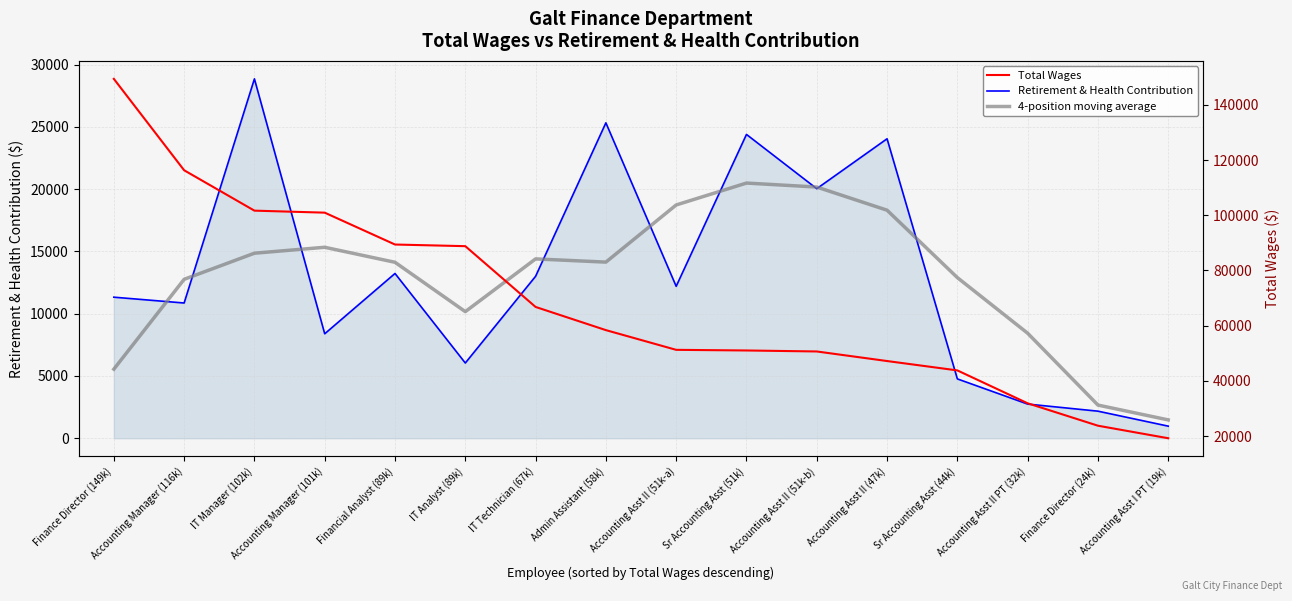

At which label is 4-position moving average closest to 10983?

IT Analyst (89k)